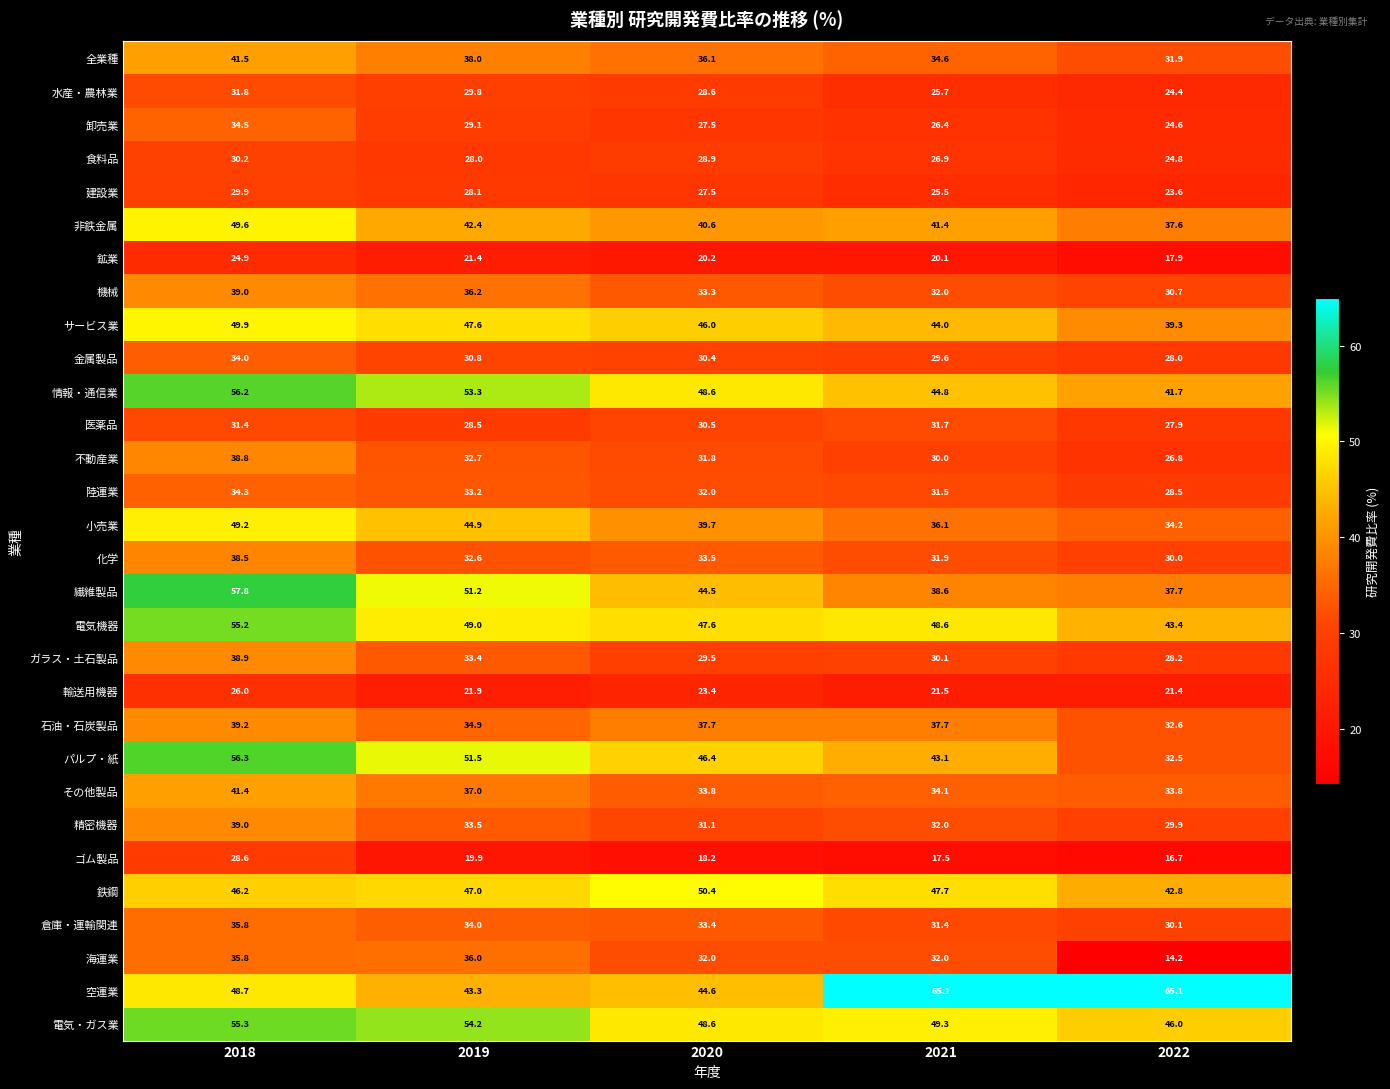

What is the sum of the 倉庫・運輸関連 values at 2019 and 2018?

69.8